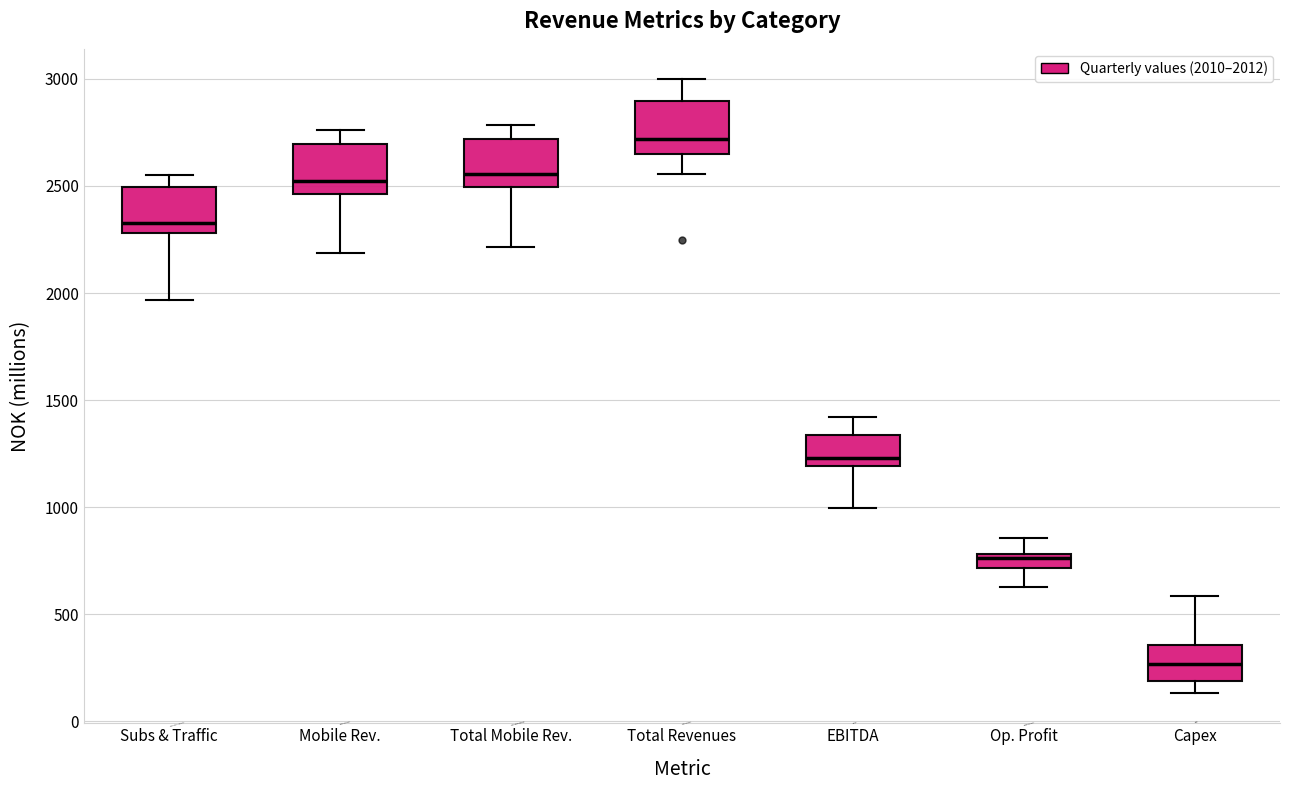

Where is the lower edge of the box for Total Mobile Rev. on the y-axis? The values are not printed on the chart, so give them approximately, as read against the axis.

2500